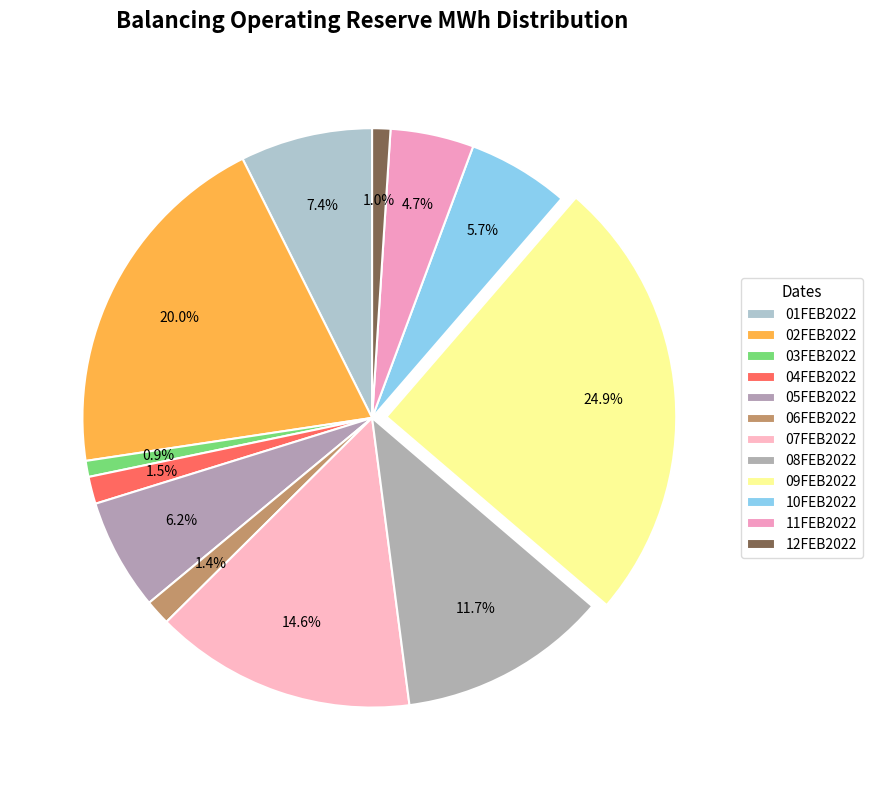

Which category has the smallest portion of the pie?

03FEB2022